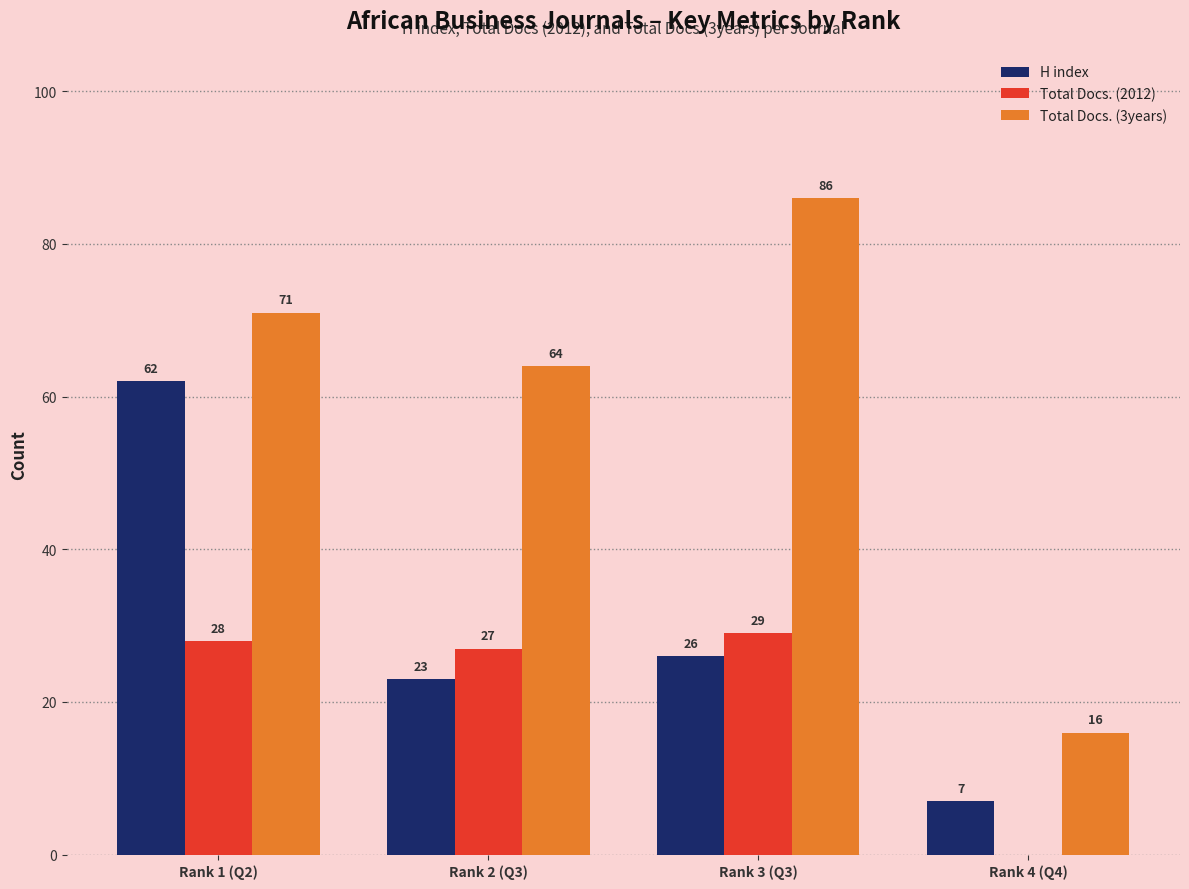

How many distinct data groups are displayed?

3